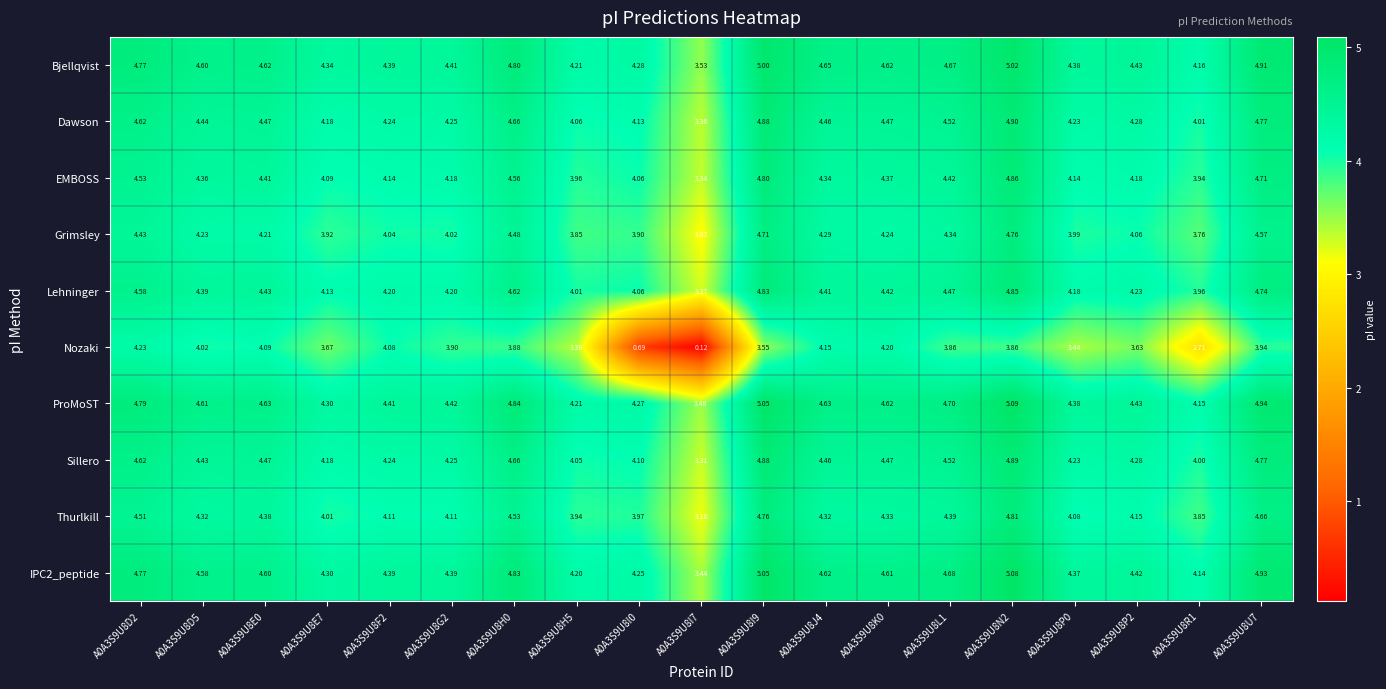

Which series has the largest range (max minus min)?

Nozaki